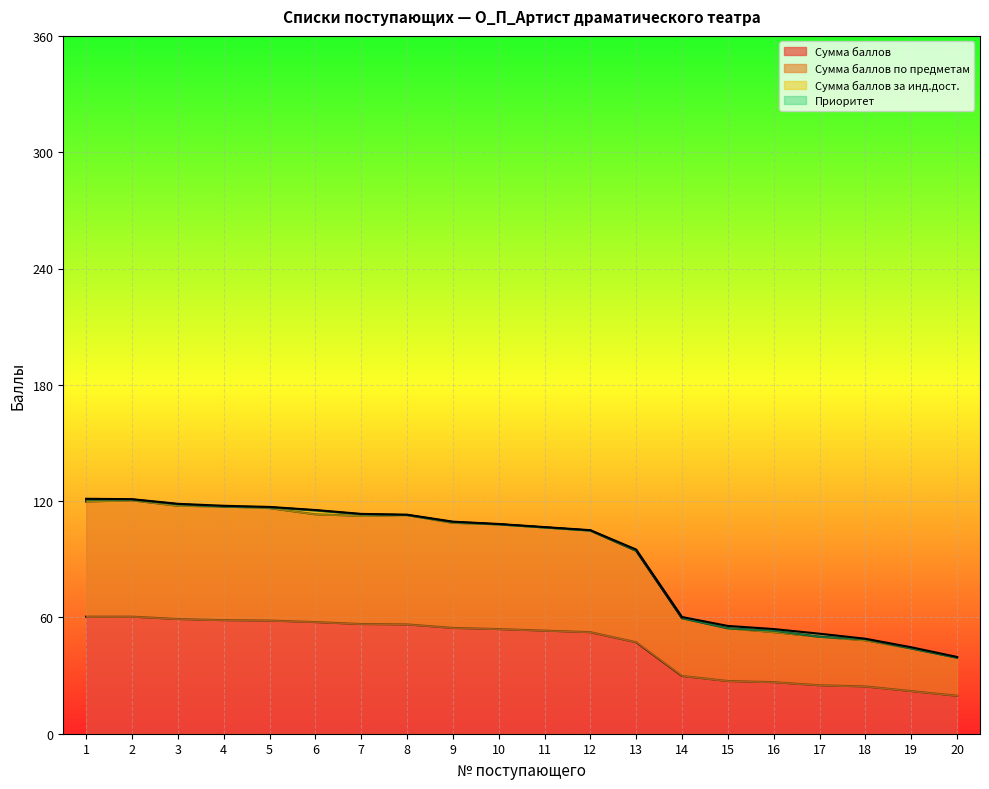

True or false: Сумма баллов по предметам and Сумма баллов cross at least once.

False